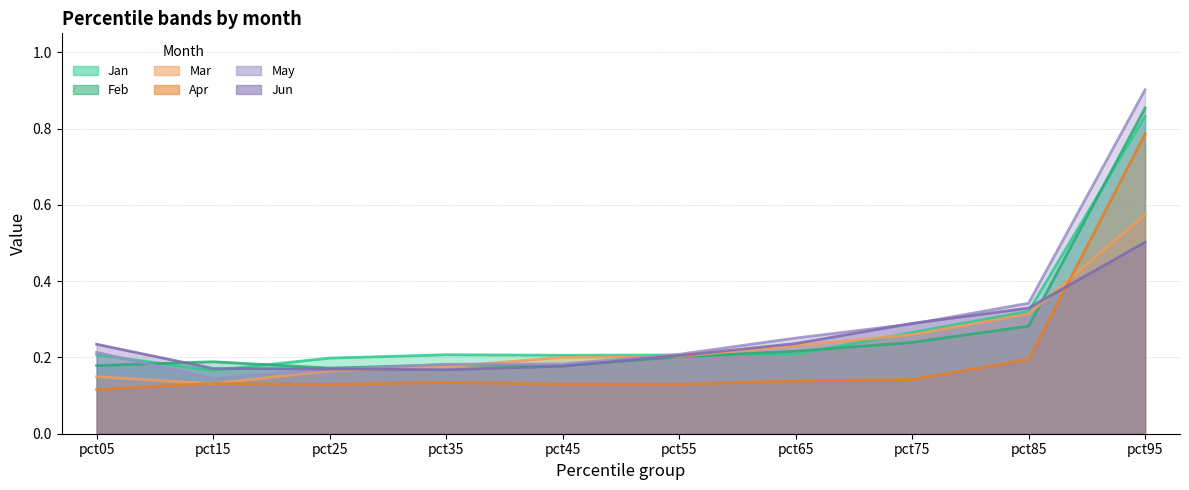

What is the difference between the highest and lowest values at pct95?

0.4